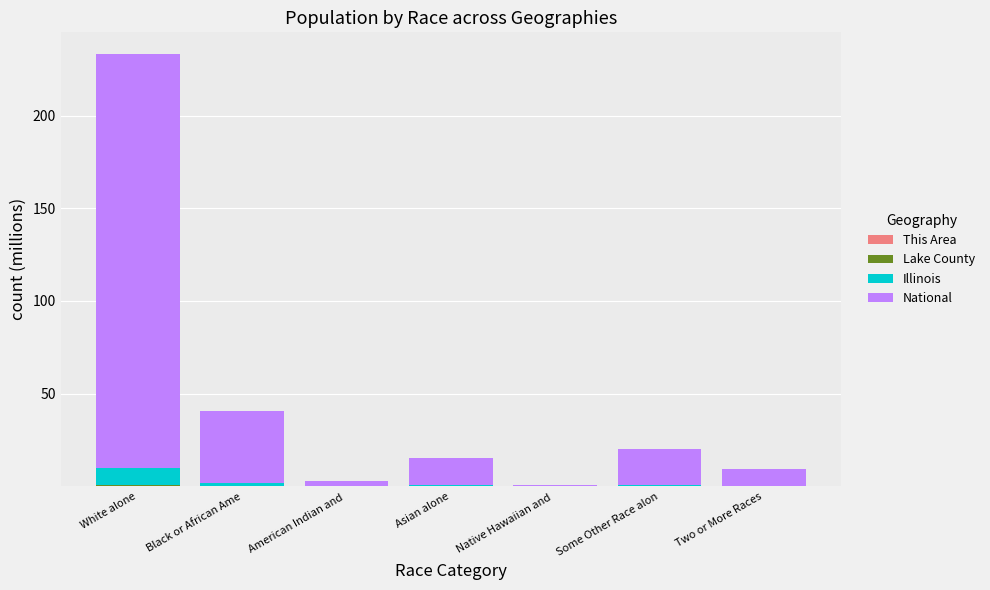

At which category is the sum across all series the highest?

White alone